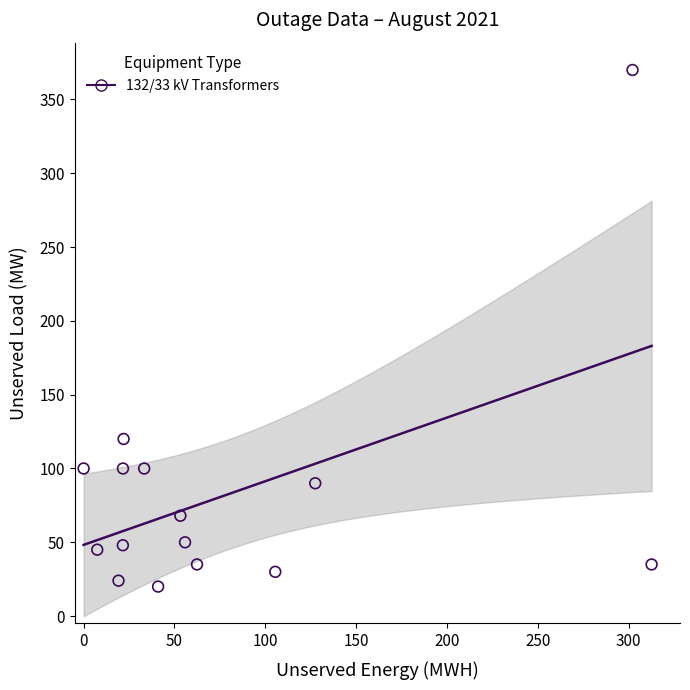

What Y value in the scatter plot is closest to 195?

120